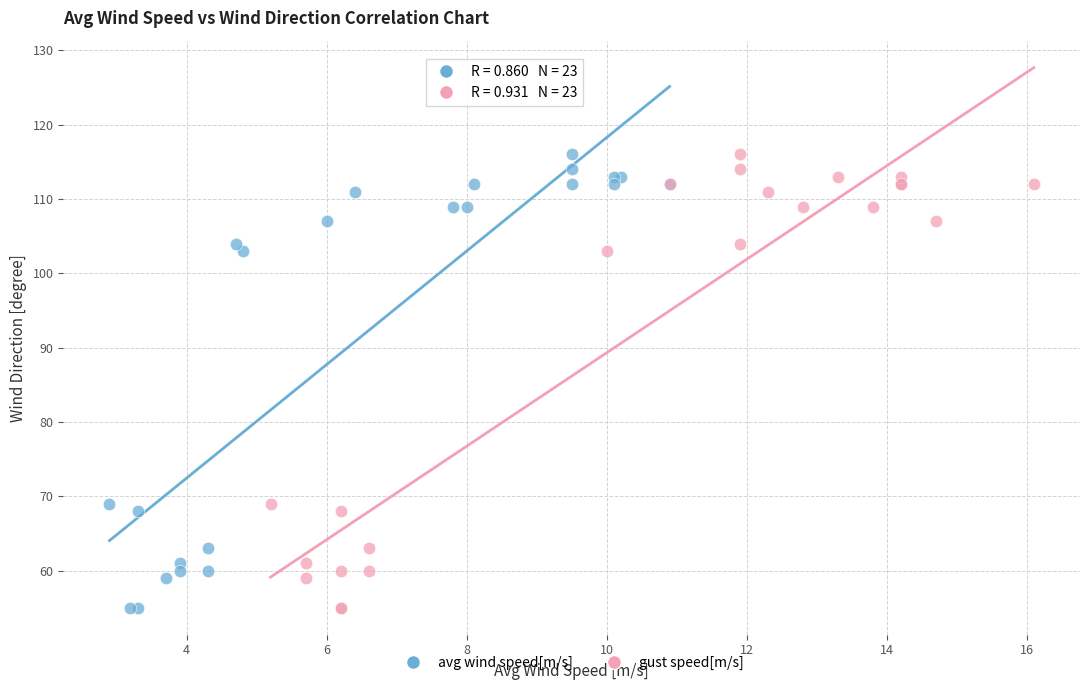

What are all the series names shown in the legend?

avg wind speed[m/s], gust speed[m/s]